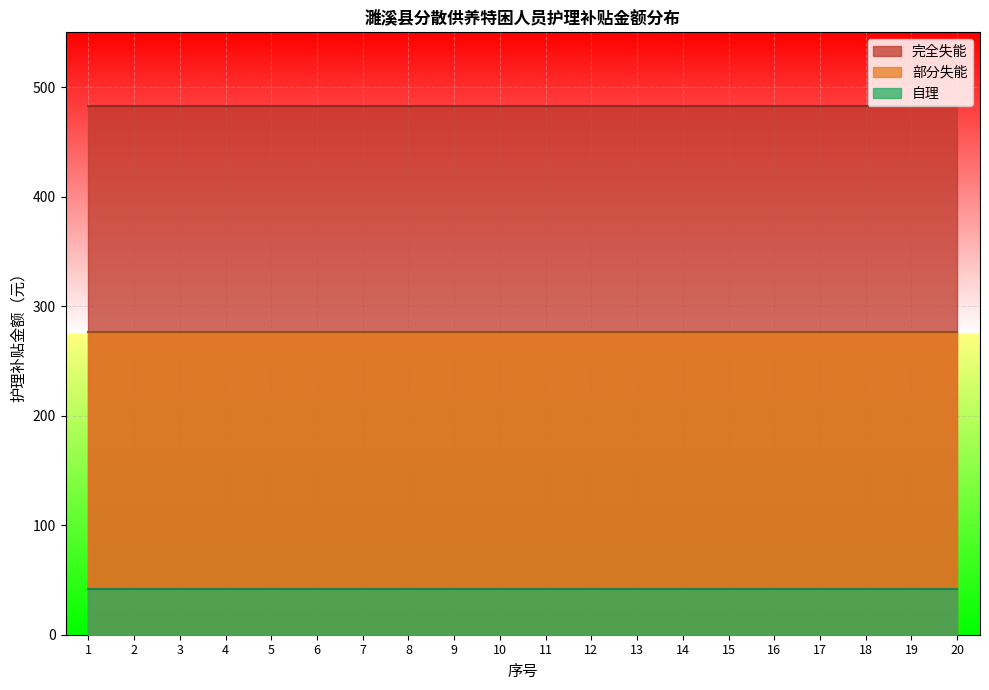

At 4, list the series in order from smallest to largest.

自理, 部分失能, 完全失能